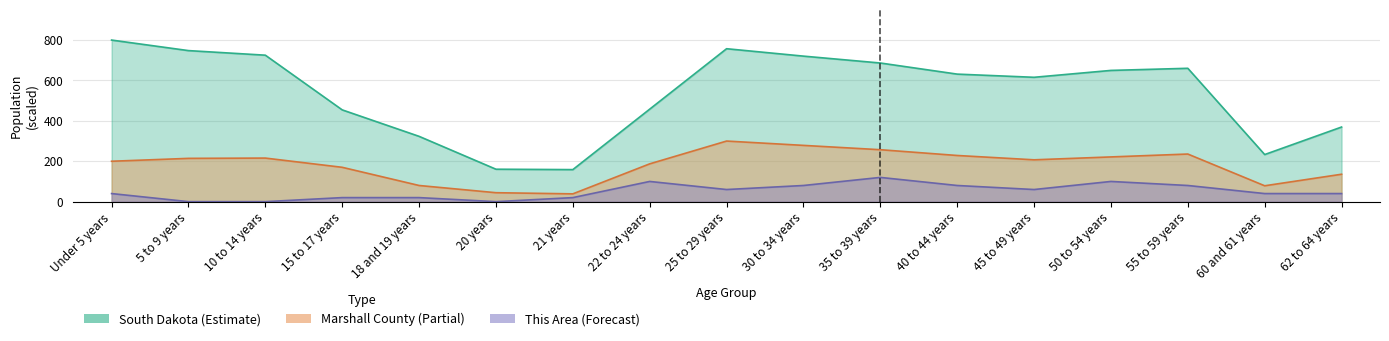

Is it true that Marshall County equals 78.6 at 60 and 61 years?

True